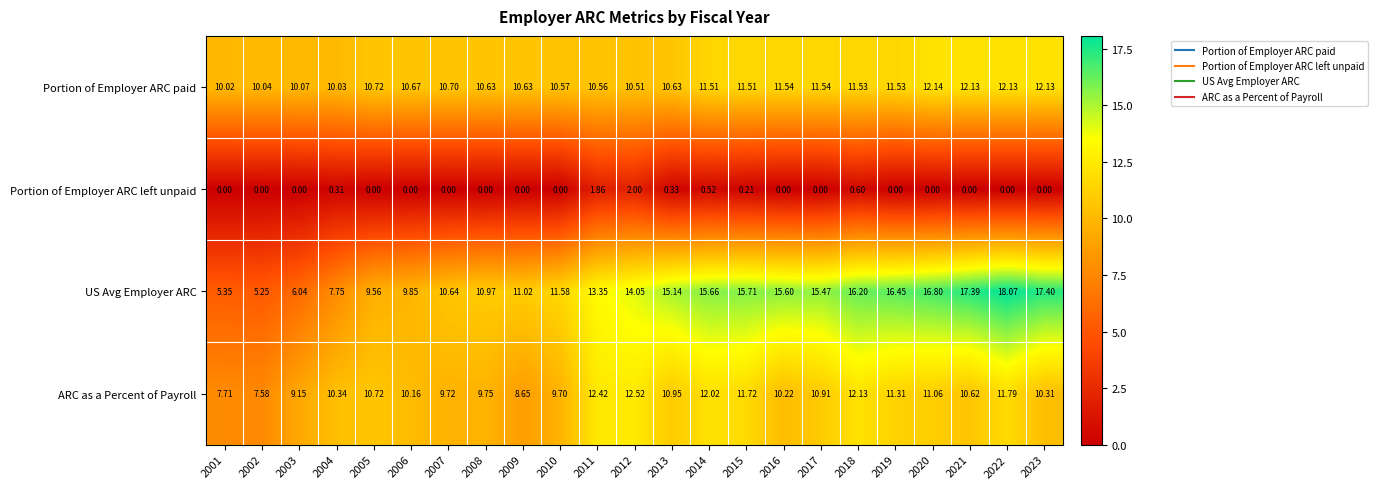

Which series changed the most between 2010 and 2020?

US Avg Employer ARC